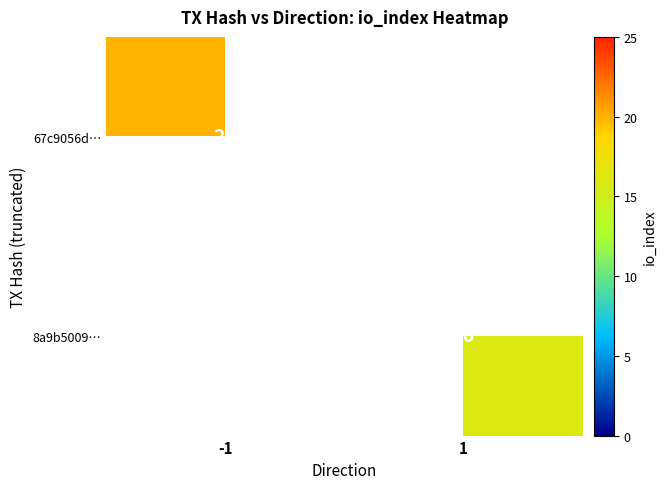

Is it true that 67c9056d… equals 31 at -1?

False